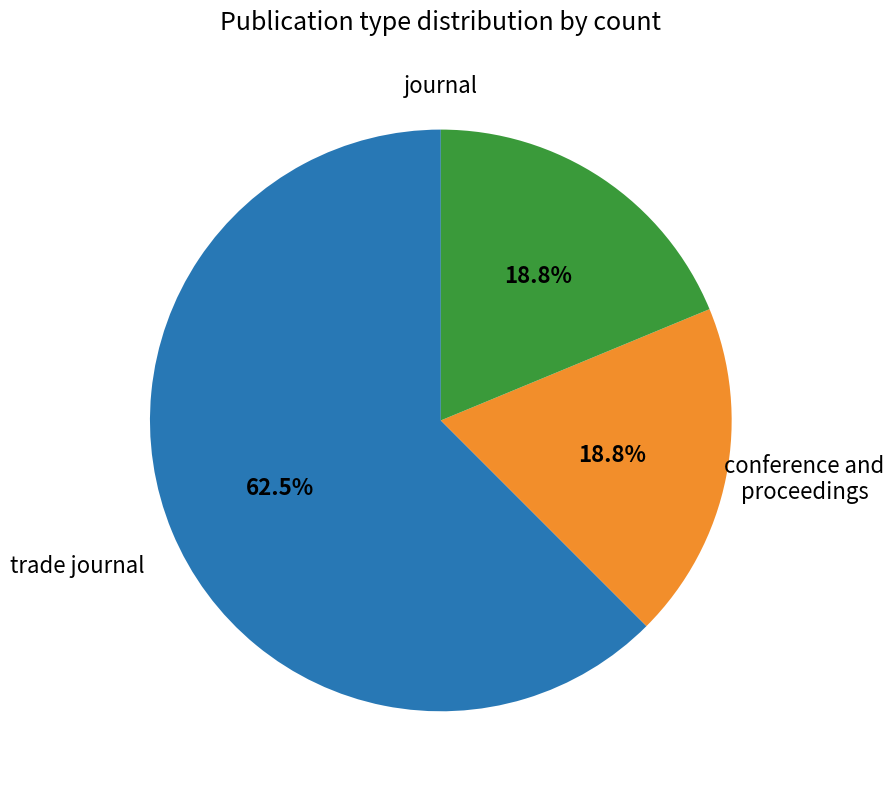

To the nearest percent, what is the difference between the largest and smallest slice percentages?

44%